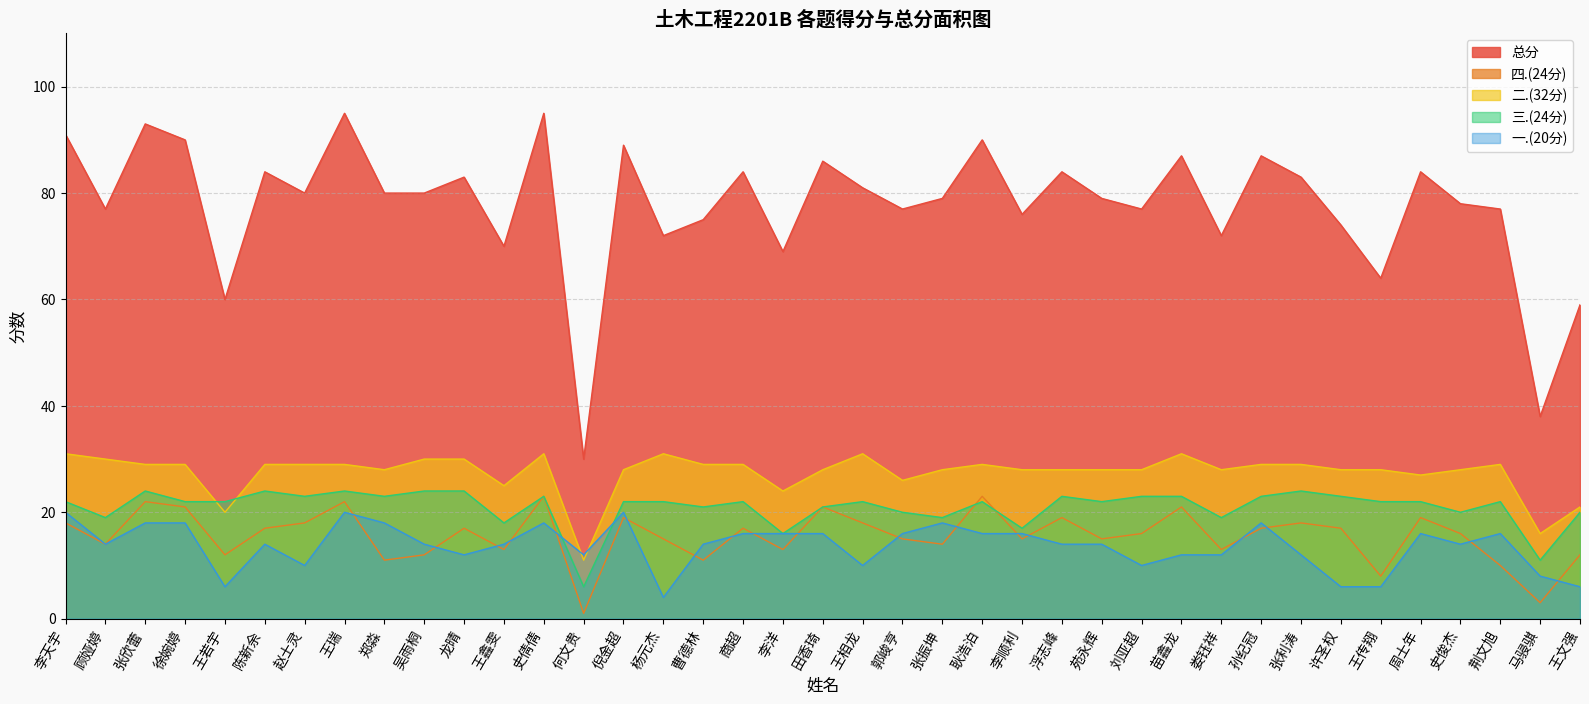

Is the value of 一.(20分) at 浮志峰 greater than the value of 总分 at 王若宇?

No